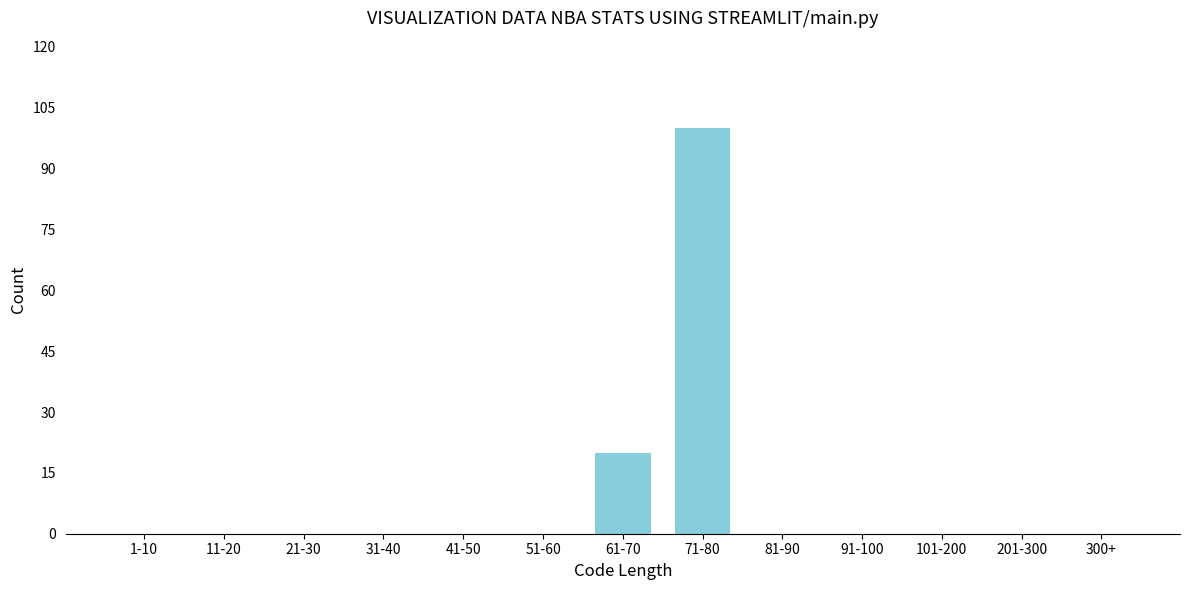

Reading left to right, transcribe all the data shown in this chart.

1-10=0	11-20=0	21-30=0	31-40=0	41-50=0	51-60=0	61-70=20	71-80=100	81-90=0	91-100=0	101-200=0	201-300=0	300+=0